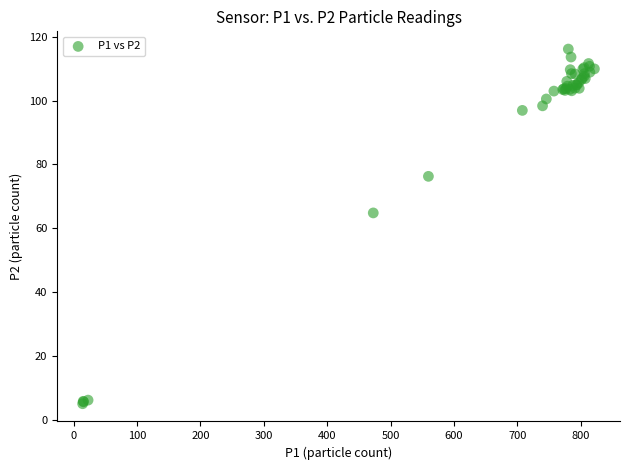

What Y value in the scatter plot is closest to 60?

64.8